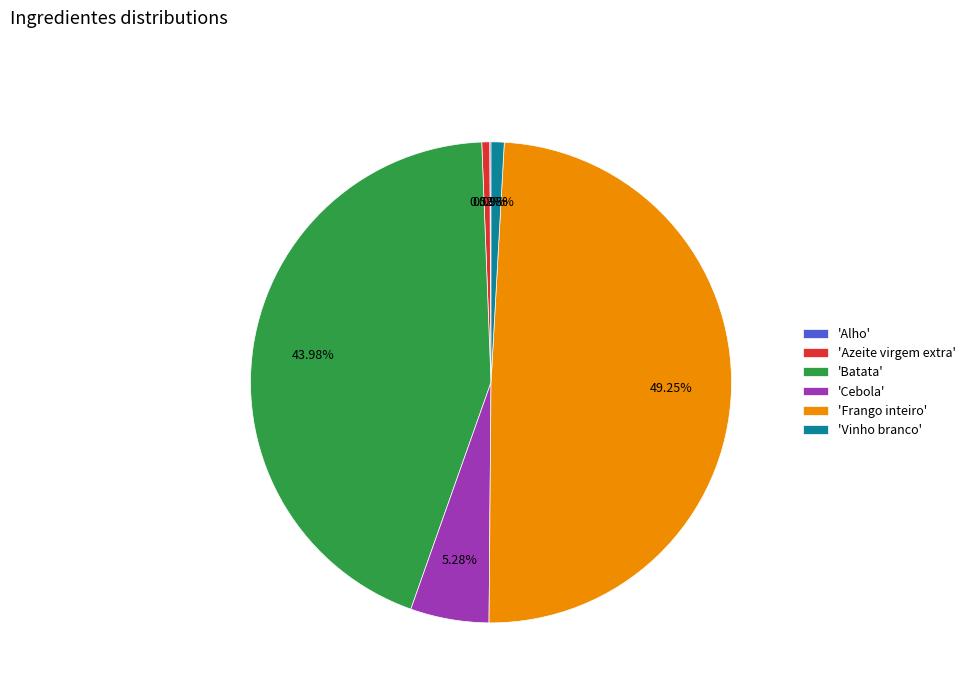

Which category has the biggest portion of the pie?

'Frango inteiro'